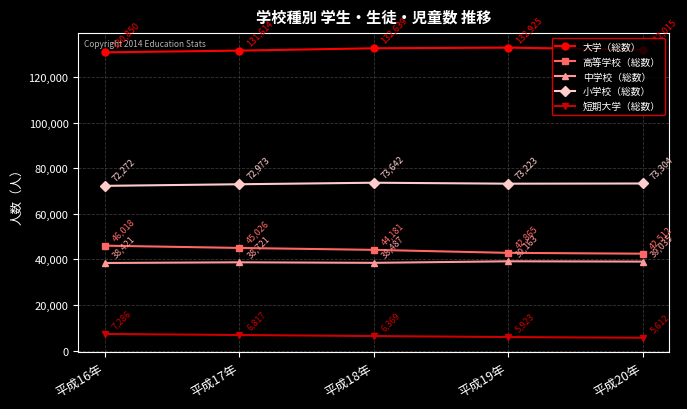

What are all the series names shown in the legend?

大学（総数）, 高等学校（総数）, 中学校（総数）, 小学校（総数）, 短期大学（総数）